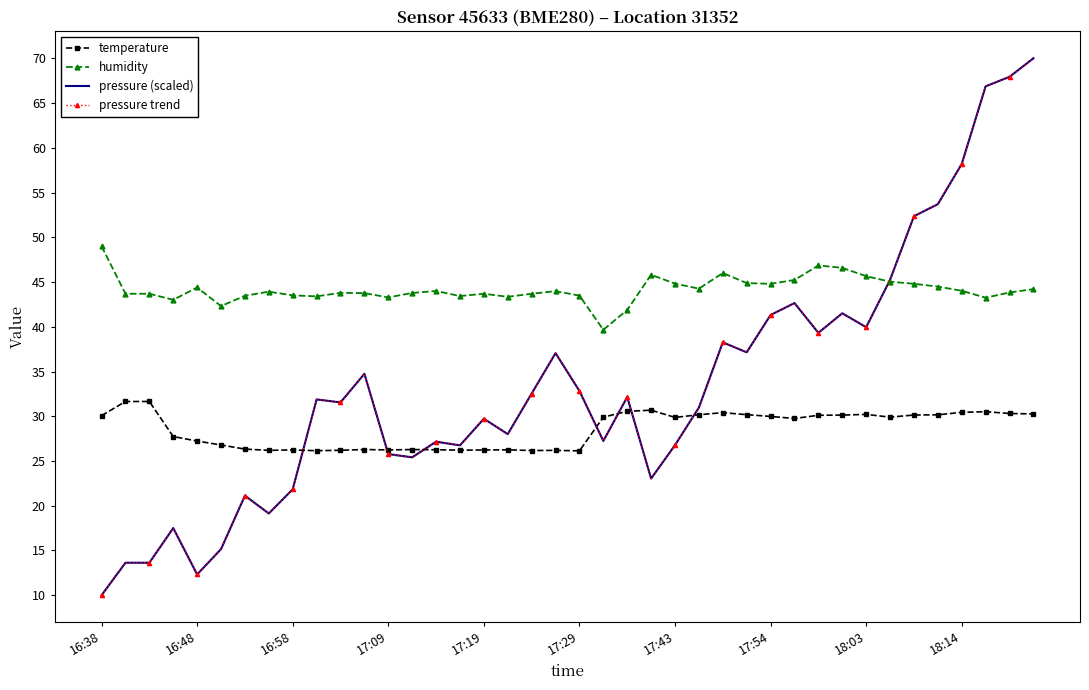

What is the label of the 18th point from the left?

17